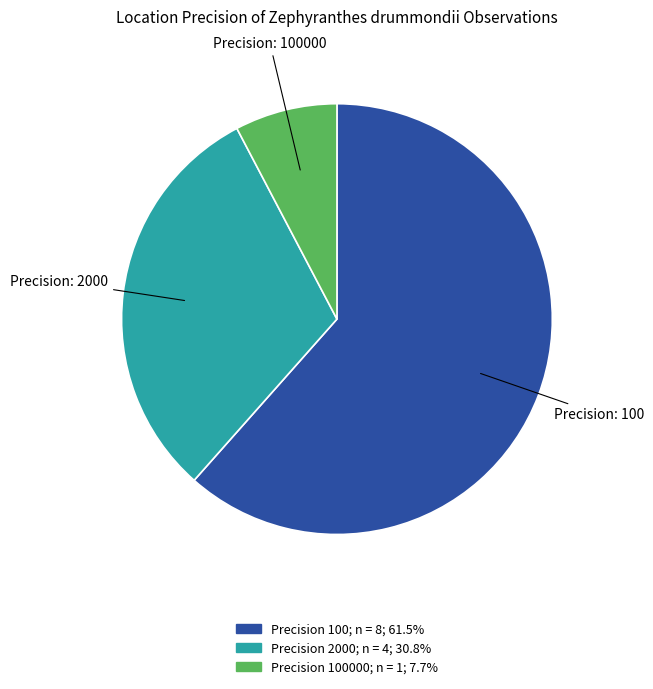

Is there a majority slice in this chart?

Yes